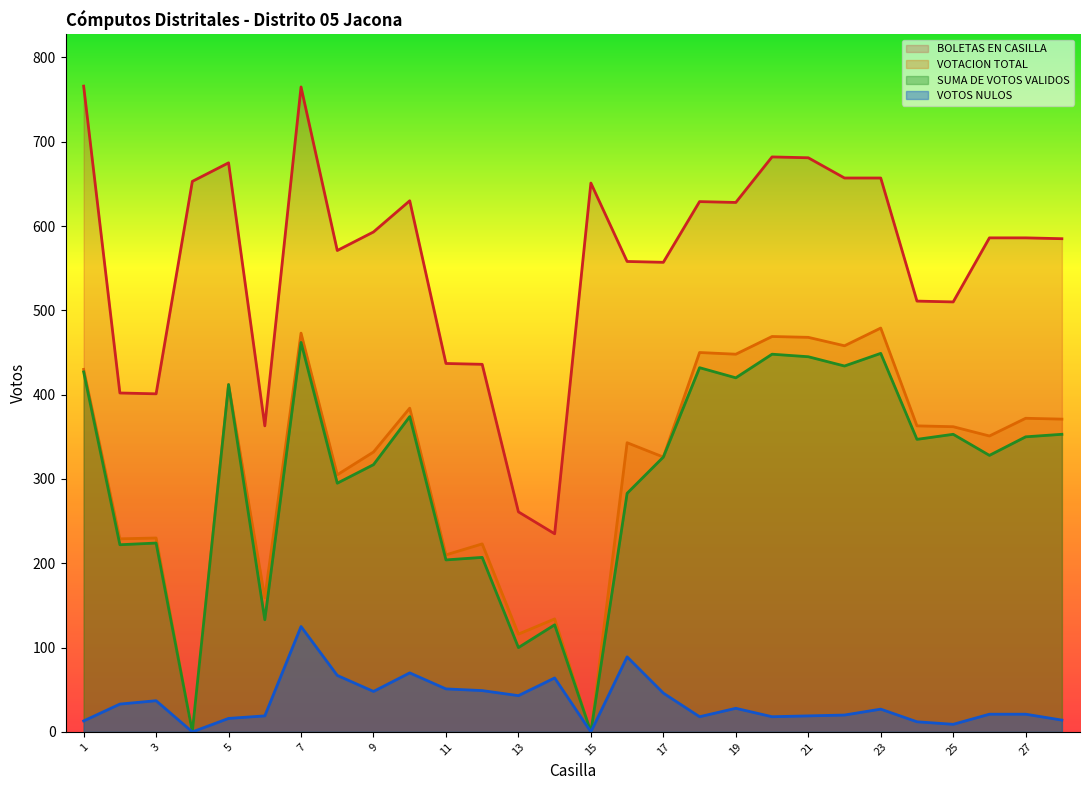

What is the value of the BOLETAS EN CASILLA point at the 5th from the left?

675